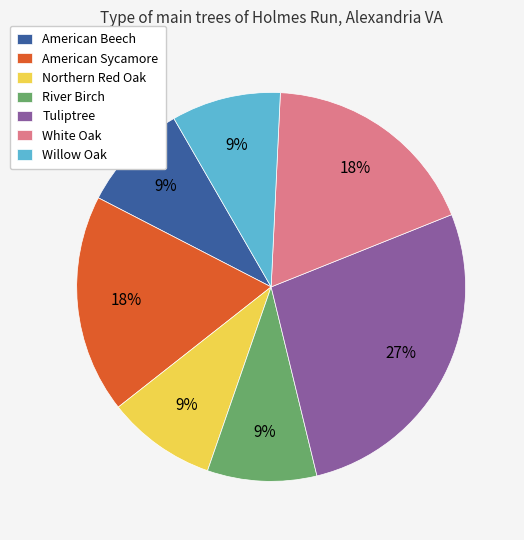

Approximately how many times larger is the value at Northern Red Oak compared to Willow Oak?

1.0